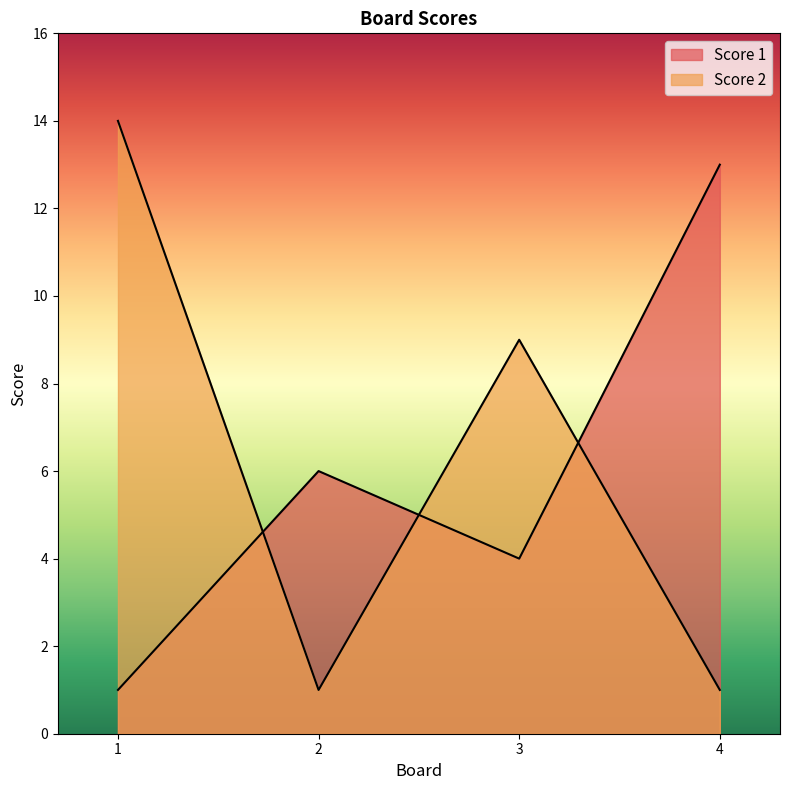

What is the value of the Score 1 point at the 1st from the left?

1